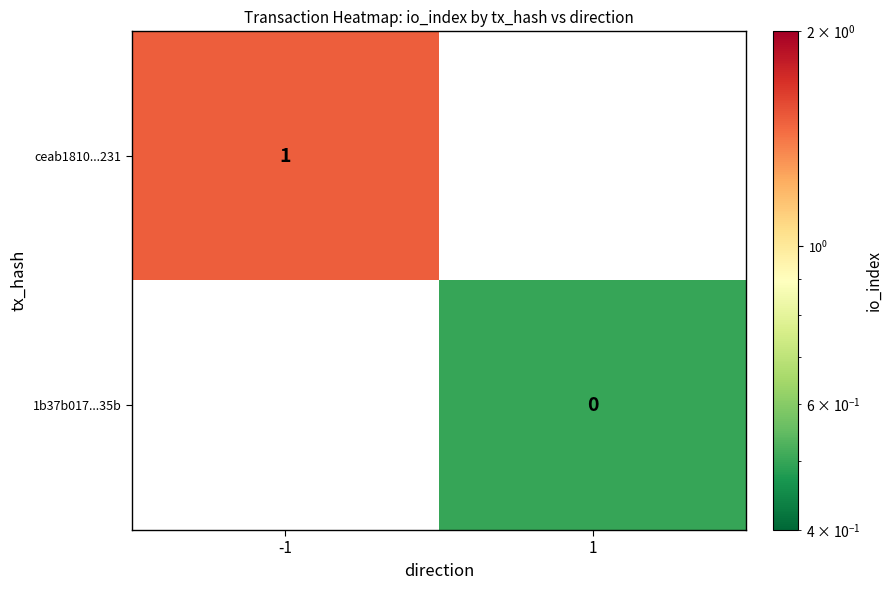

The value of ceab1810...231 at -1 is 1.0. True or false?

True